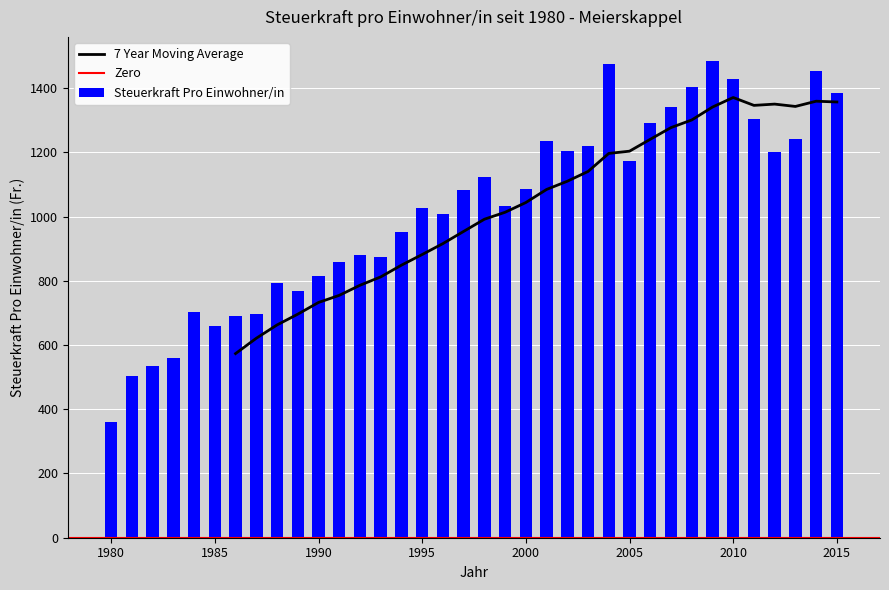

List the labels in order of value, largest first.

2009, 2004, 2014, 2010, 2008, 2015, 2007, 2011, 2006, 2013, 2001, 2003, 2002, 2012, 2005, 1998, 2000, 1997, 1999, 1995, 1996, 1994, 1992, 1993, 1991, 1990, 1988, 1989, 1984, 1987, 1986, 1985, 1983, 1982, 1981, 1980